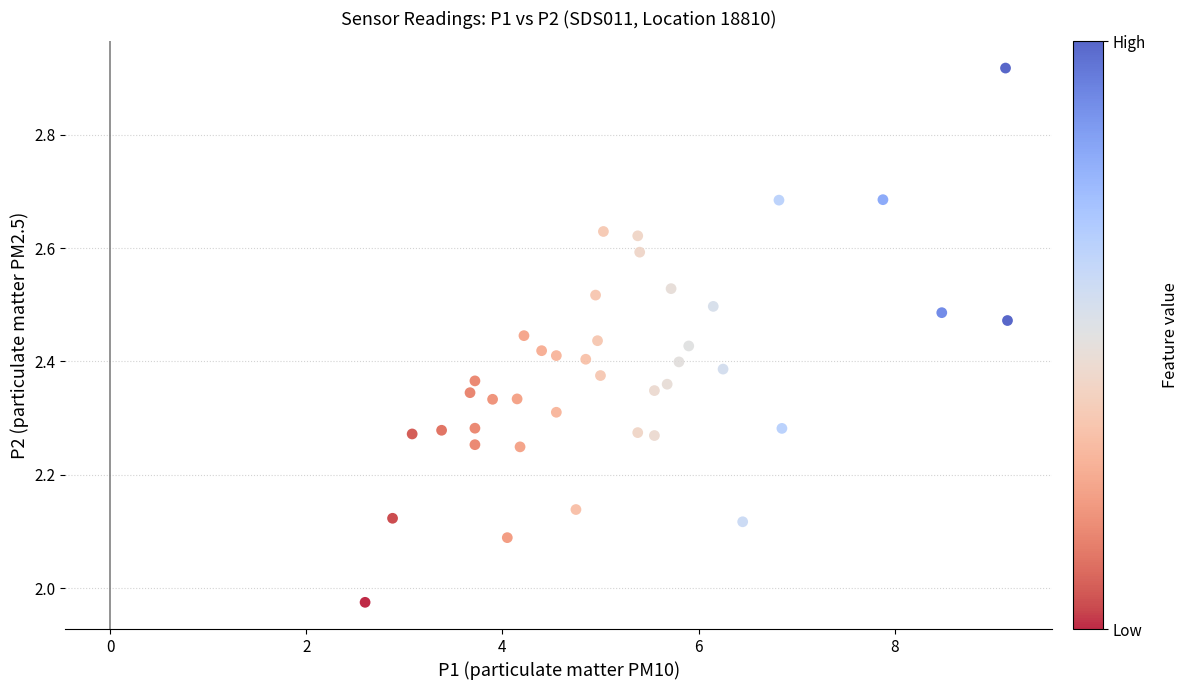

What is the range of Y values (max minus min)?

0.9